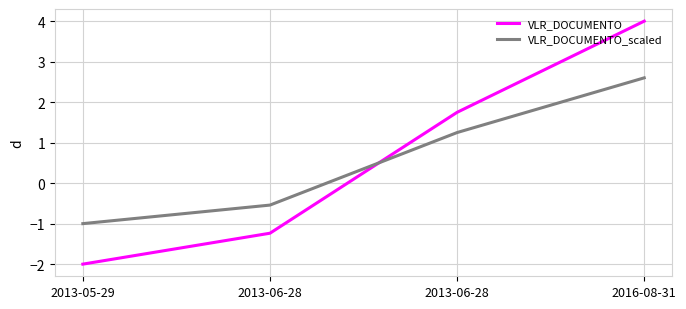

How many values in VLR_DOCUMENTO_scaled are below zero?

2